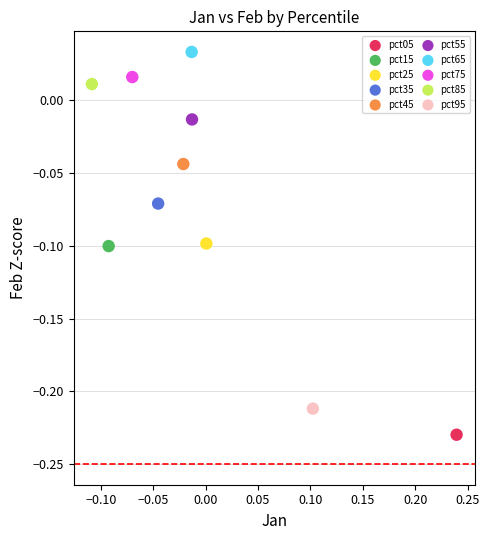

What are all the series names shown in the legend?

pct05, pct15, pct25, pct35, pct45, pct55, pct65, pct75, pct85, pct95